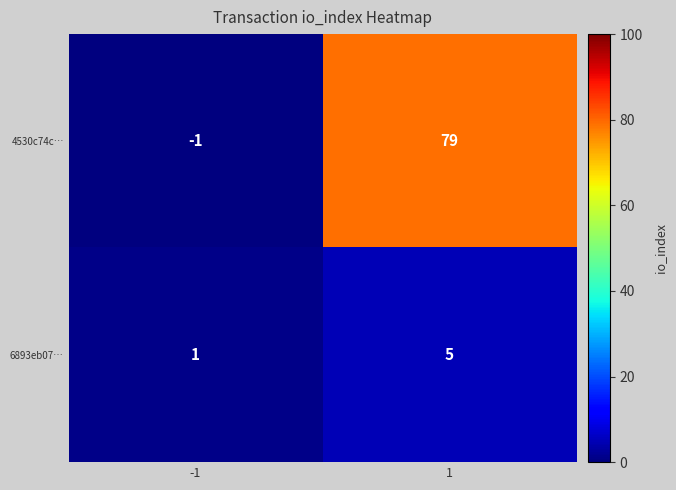

How many series are shown in this chart?

2